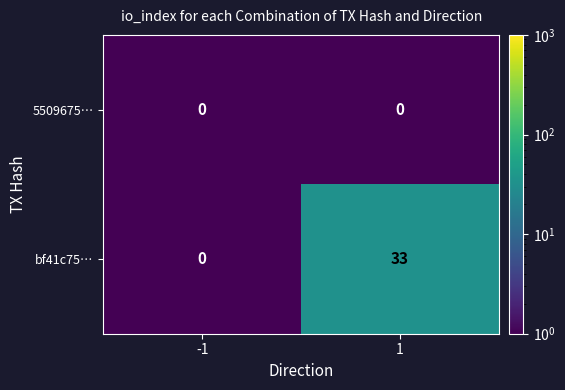

True or false: bf41c75… has a value of 0 at -1.

True